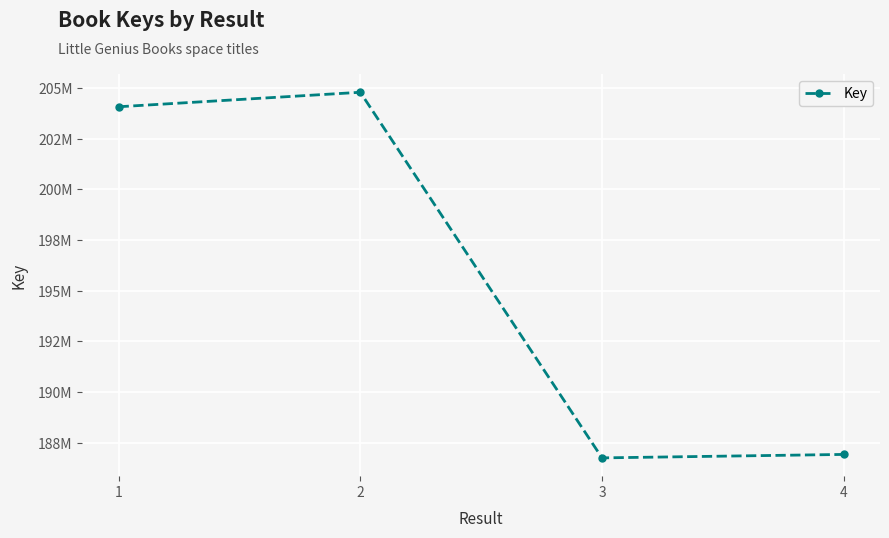

What is the difference between the maximum and minimum values?

18049703